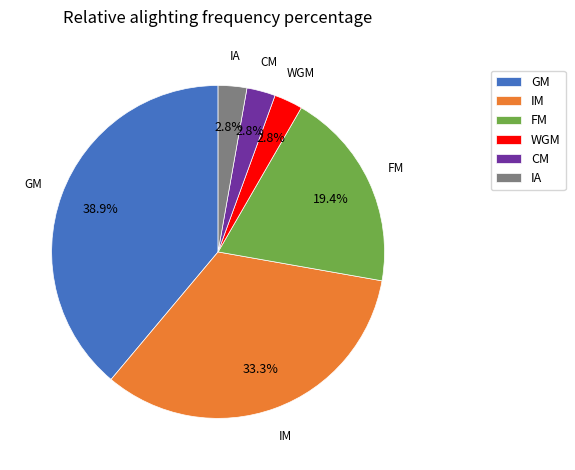

Is there a majority slice in this chart?

No